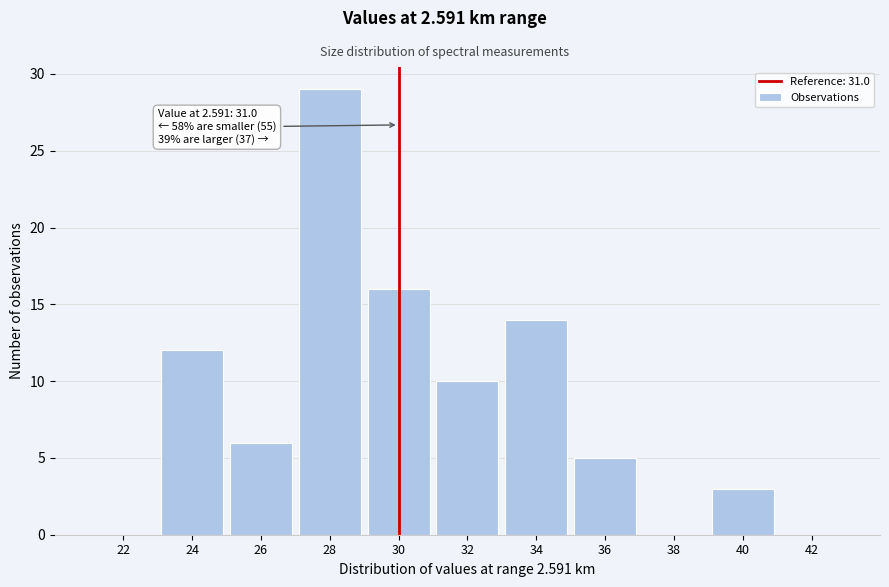

Reading left to right, transcribe all the data shown in this chart.

22=0	24=12	26=6	28=29	30=16	32=10	34=14	36=5	38=0	40=3	42=0